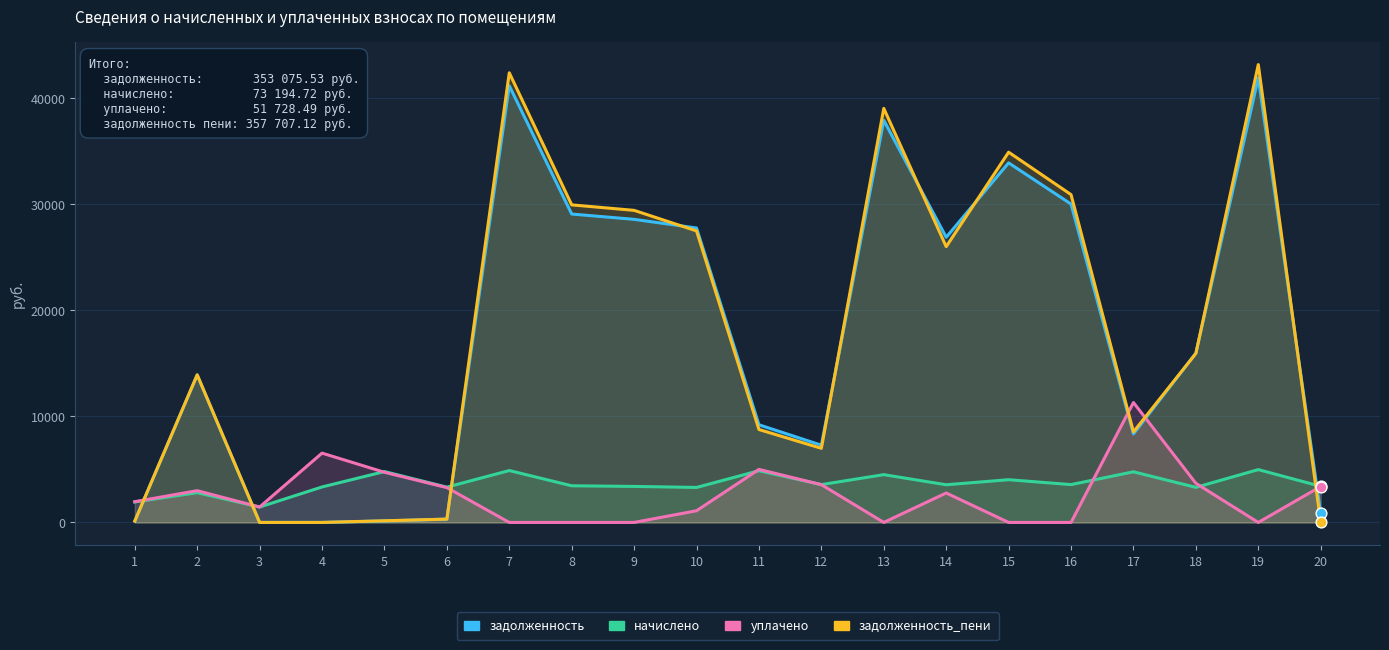

Is the value of начислено at 15 greater than the value of задолженность at 13?

No